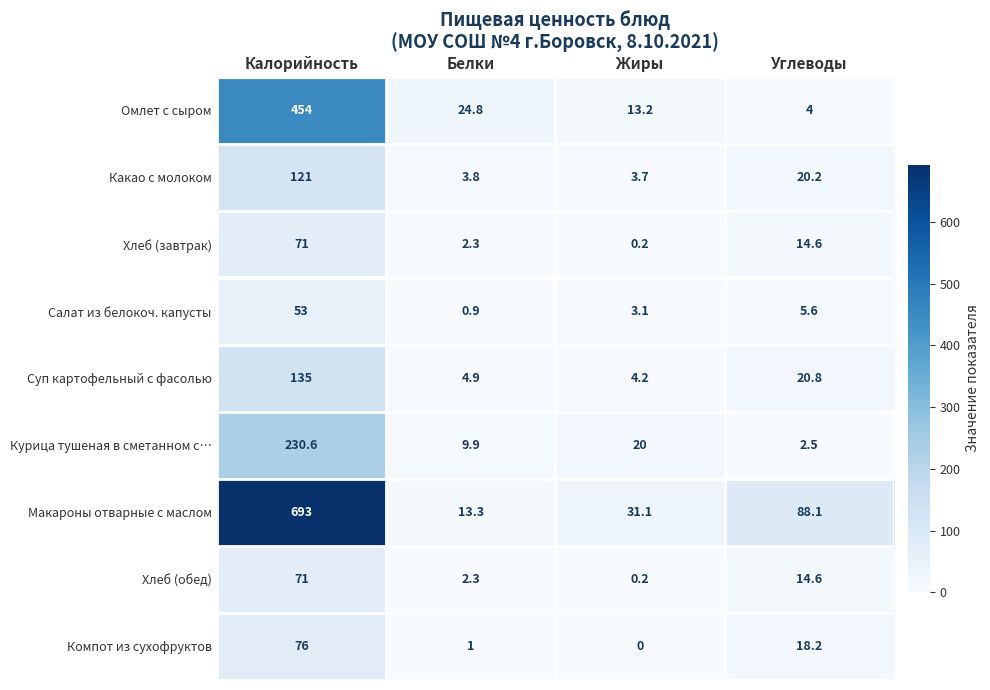

At how many categories does at least one series exceed 523?

1